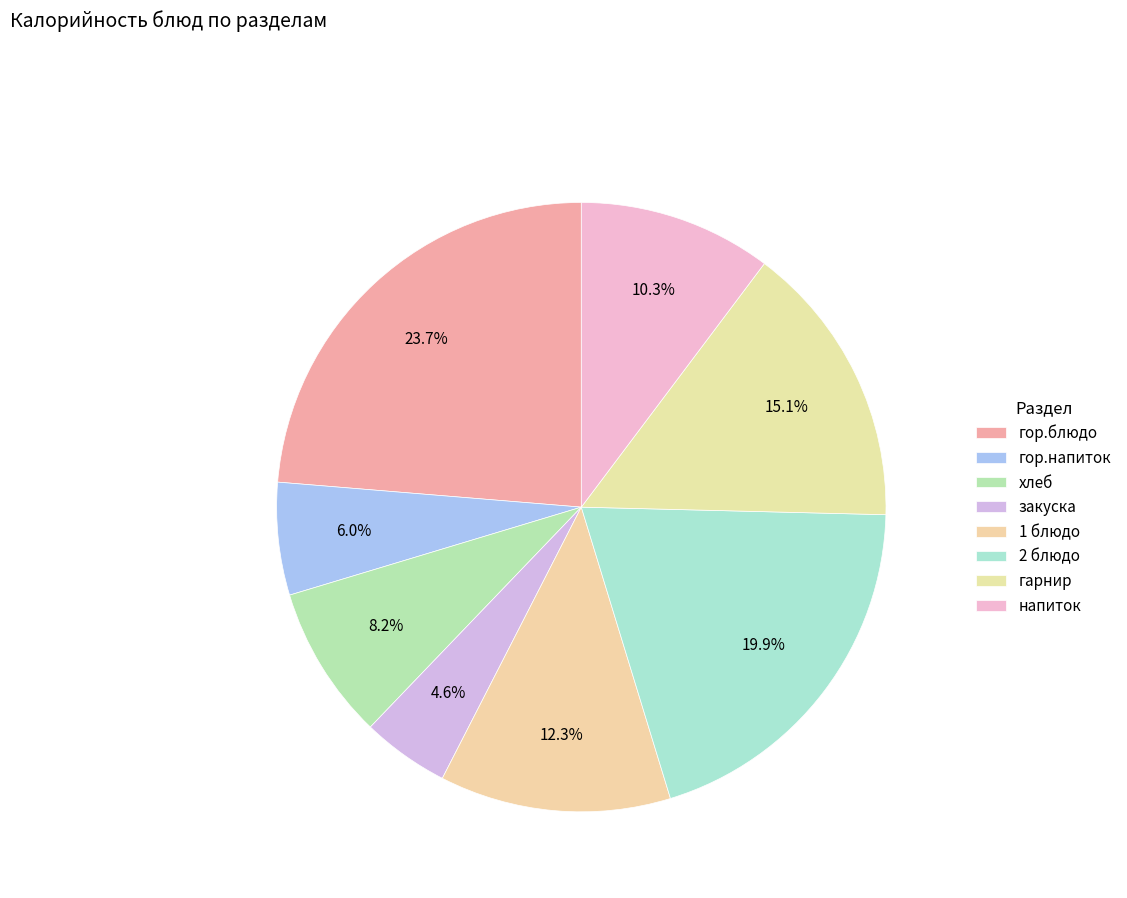

What percentage is the закуска slice, to the nearest percent?

5%